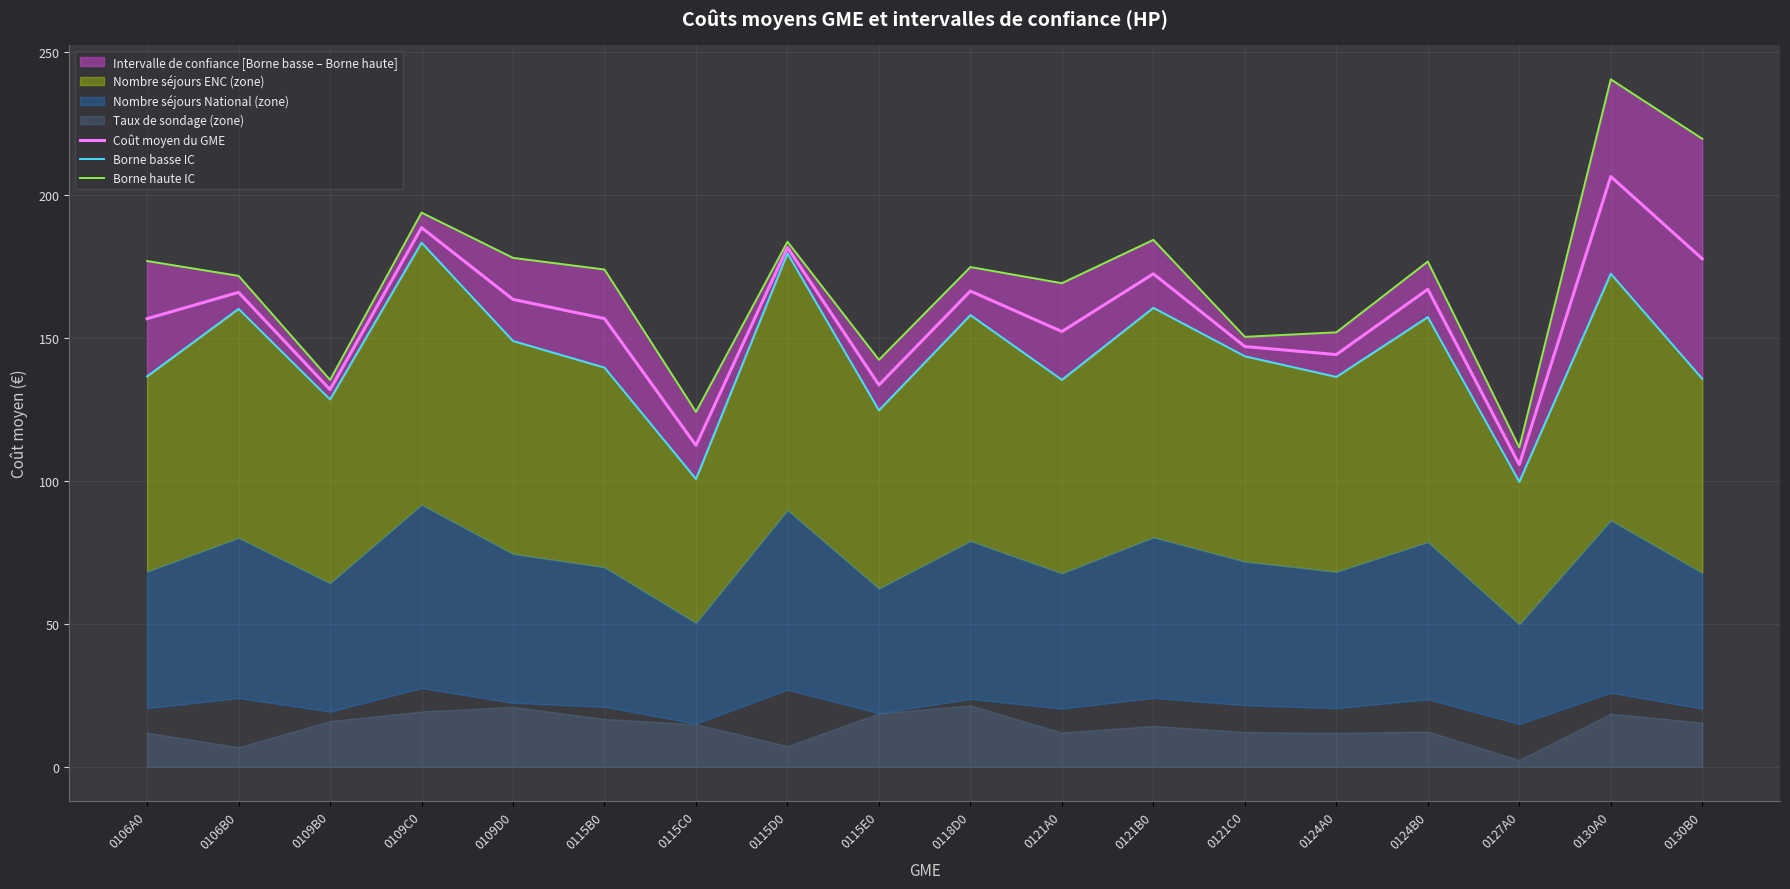

What is the lowest value of the Borne basse IC series?

99.7